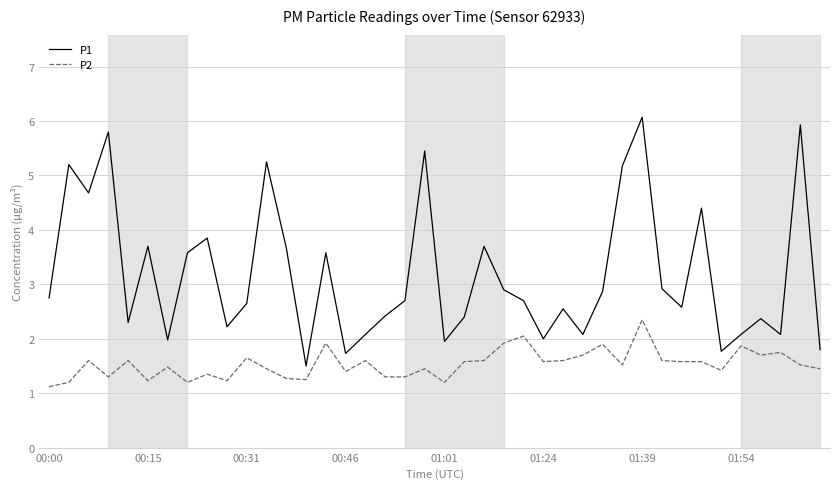

What is the difference between the maximum and minimum values in the P1 series?

4.6